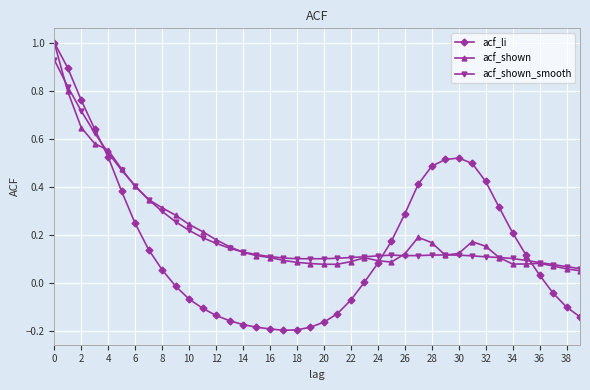

Which series has the largest range (max minus min)?

acf_li